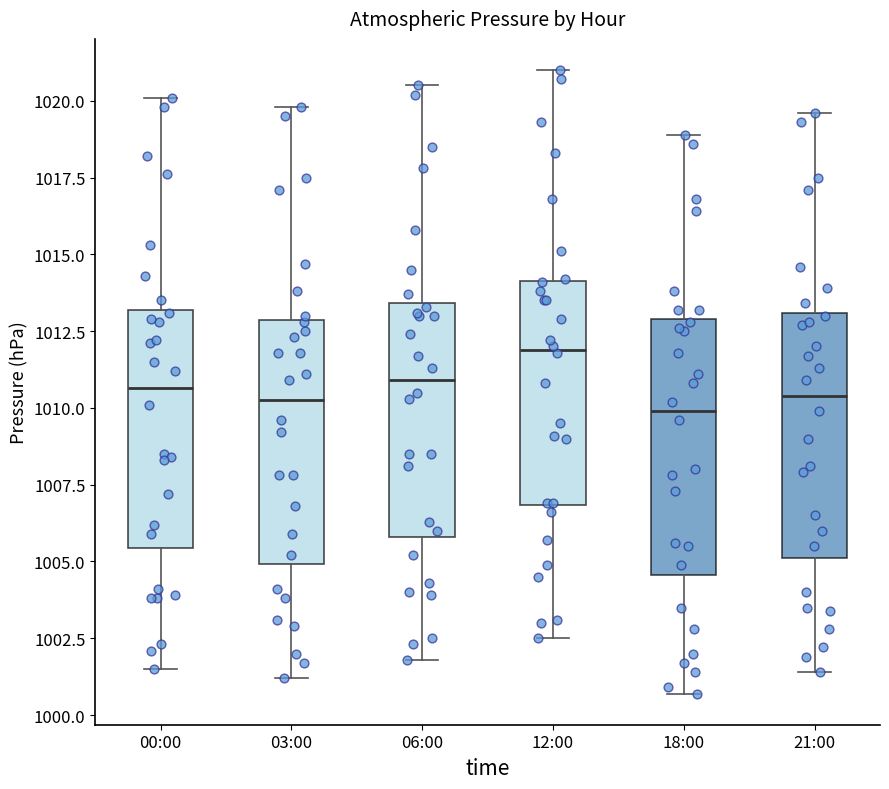

Where is the lower edge of the box for 21:00 on the y-axis? The values are not printed on the chart, so give them approximately, as read against the axis.

1005.0